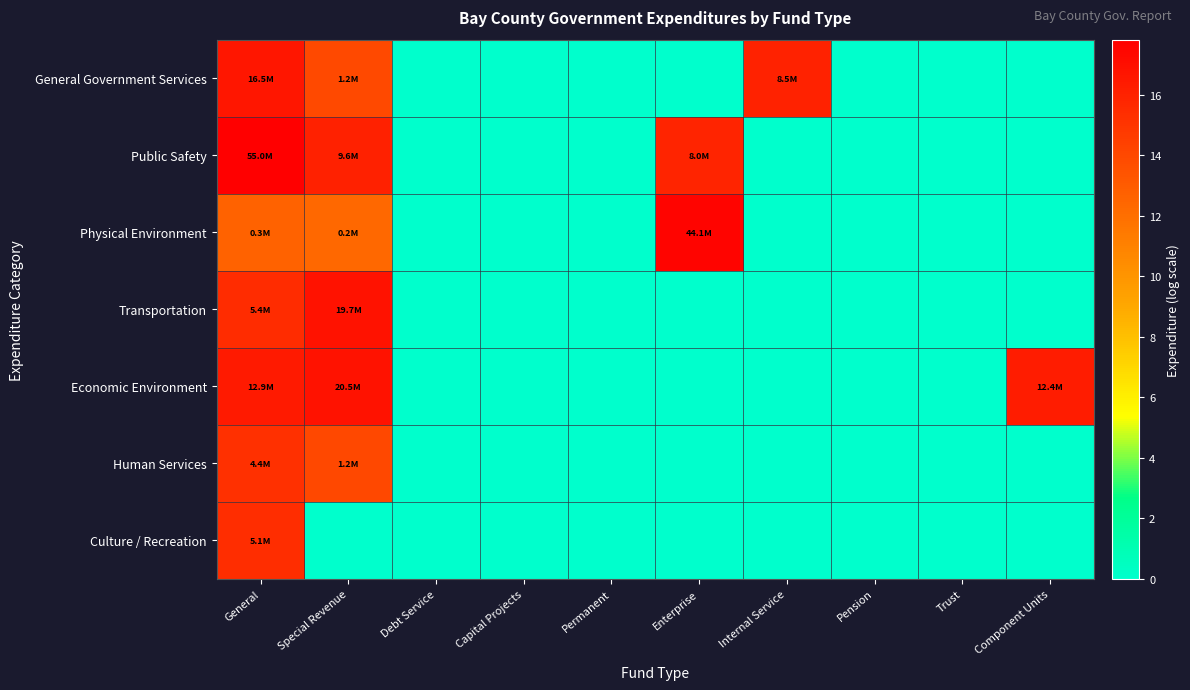

Reading left to right, extract all data points from this chart.

General Government Services: General=16.6	Special Revenue=14.0	Debt Service=0.0	Capital Projects=0.0	Permanent=0.0	Enterprise=0.0	Internal Service=16.0	Pension=0.0	Trust=0.0	Component Units=0.0
Public Safety: General=17.8	Special Revenue=16.1	Debt Service=0.0	Capital Projects=0.0	Permanent=0.0	Enterprise=15.9	Internal Service=0.0	Pension=0.0	Trust=0.0	Component Units=0.0
Physical Environment: General=12.6	Special Revenue=12.4	Debt Service=0.0	Capital Projects=0.0	Permanent=0.0	Enterprise=17.6	Internal Service=0.0	Pension=0.0	Trust=0.0	Component Units=0.0
Transportation: General=15.5	Special Revenue=16.8	Debt Service=0.0	Capital Projects=0.0	Permanent=0.0	Enterprise=0.0	Internal Service=0.0	Pension=0.0	Trust=0.0	Component Units=0.0
Economic Environment: General=16.4	Special Revenue=16.8	Debt Service=0.0	Capital Projects=0.0	Permanent=0.0	Enterprise=0.0	Internal Service=0.0	Pension=0.0	Trust=0.0	Component Units=16.3
Human Services: General=15.3	Special Revenue=14.0	Debt Service=0.0	Capital Projects=0.0	Permanent=0.0	Enterprise=0.0	Internal Service=0.0	Pension=0.0	Trust=0.0	Component Units=0.0
Culture / Recreation: General=15.4	Special Revenue=0.0	Debt Service=0.0	Capital Projects=0.0	Permanent=0.0	Enterprise=0.0	Internal Service=0.0	Pension=0.0	Trust=0.0	Component Units=0.0